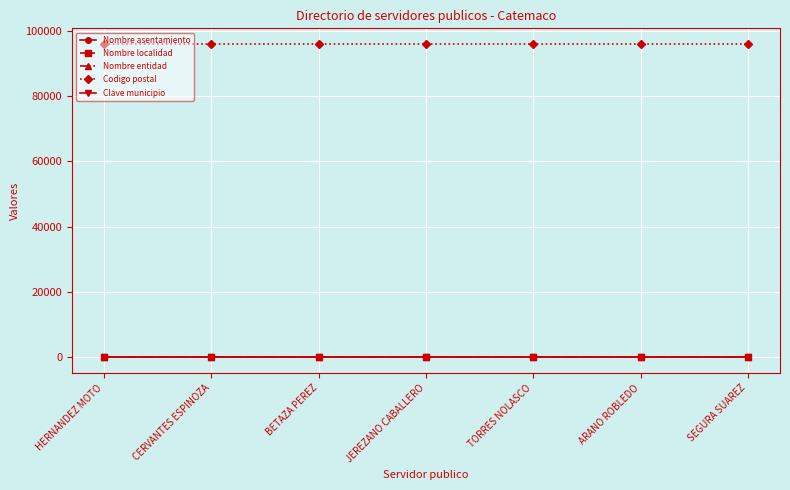

Does the chart have visible grid lines?

Yes